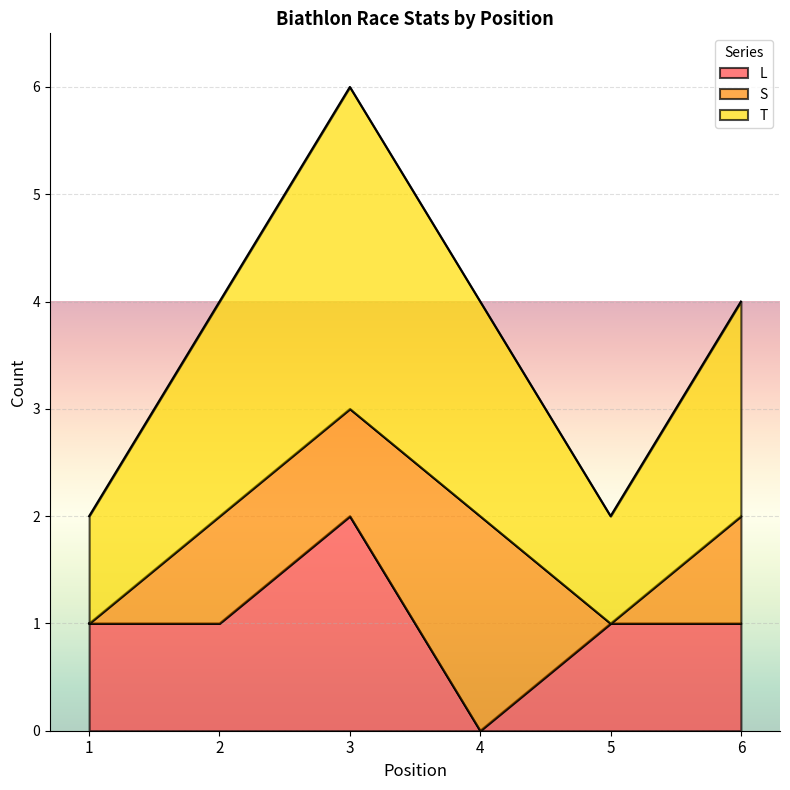

How many lines are shown in the chart?

3